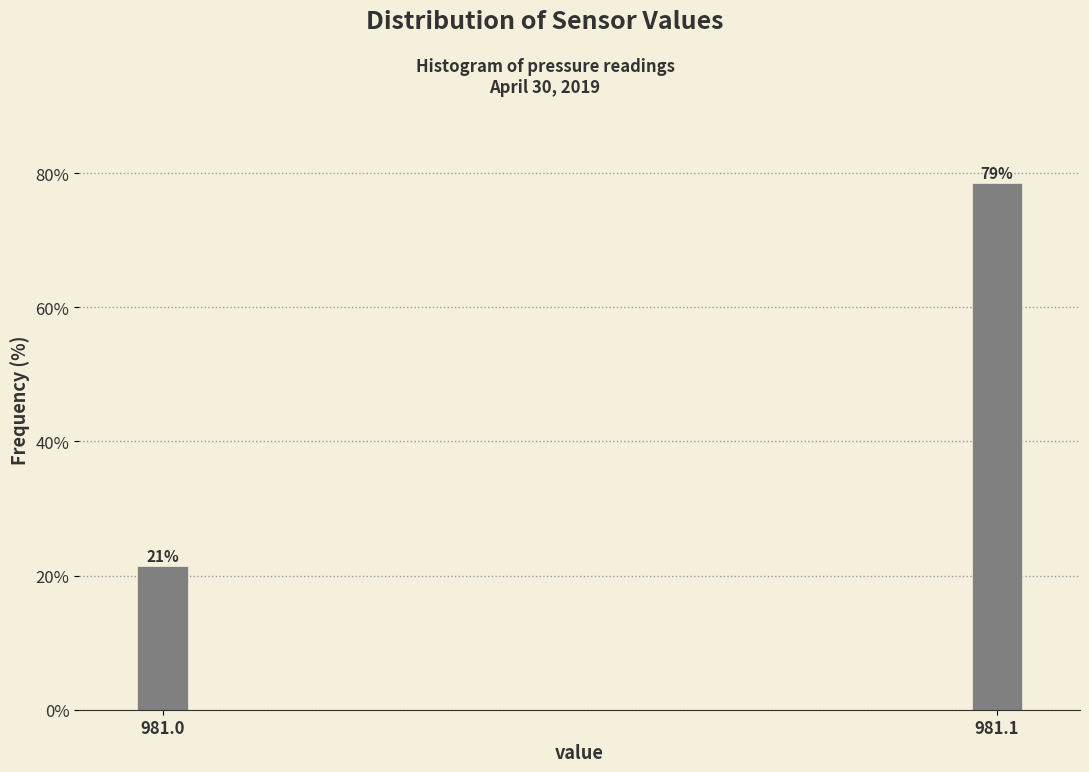

Are the bars horizontal?

No